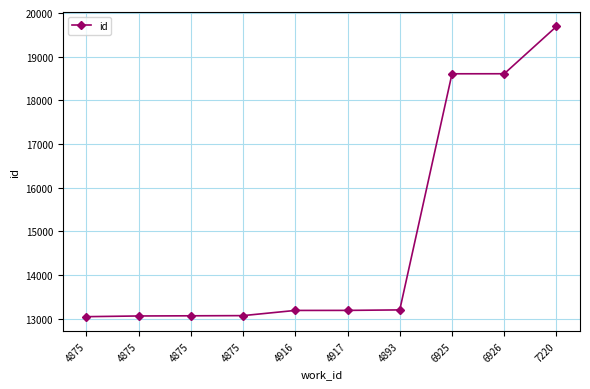

What is the value of the 2nd point from the left?

13043